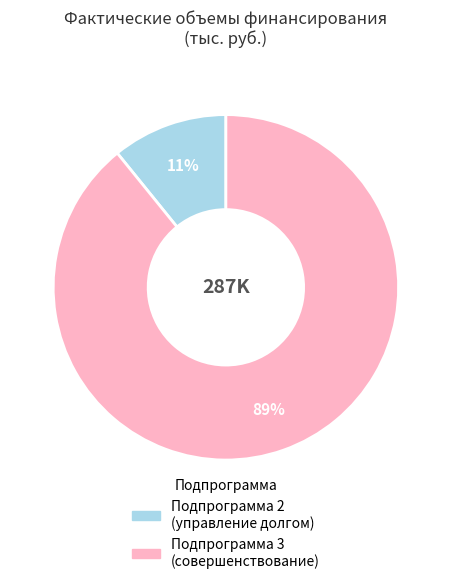

Is there a majority slice in this chart?

Yes